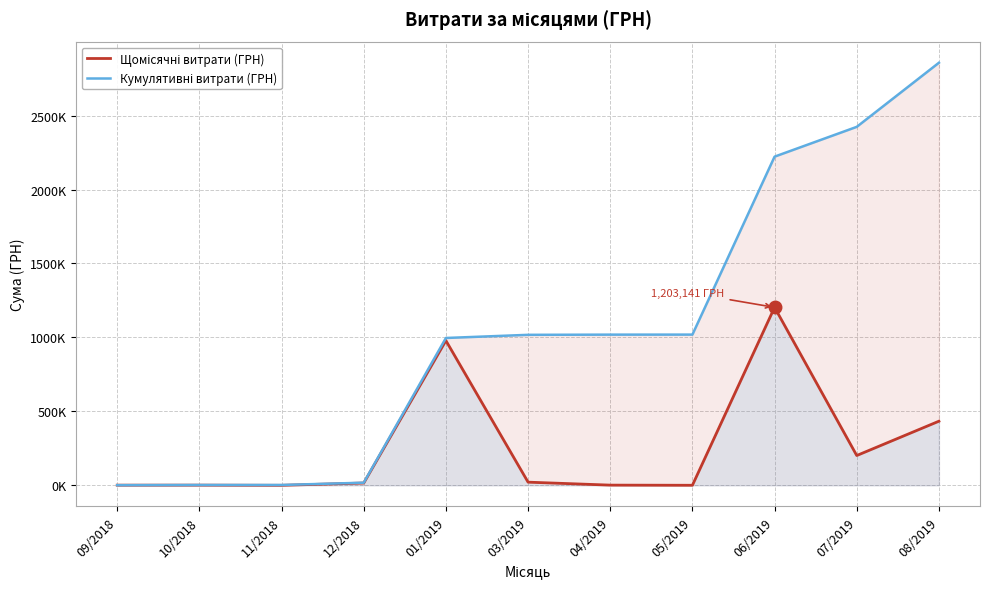

Rank the categories by Щомісячні витрати (ГРН) value from lowest to highest.

11/2018, 05/2019, 09/2018, 10/2018, 04/2019, 12/2018, 03/2019, 07/2019, 08/2019, 01/2019, 06/2019